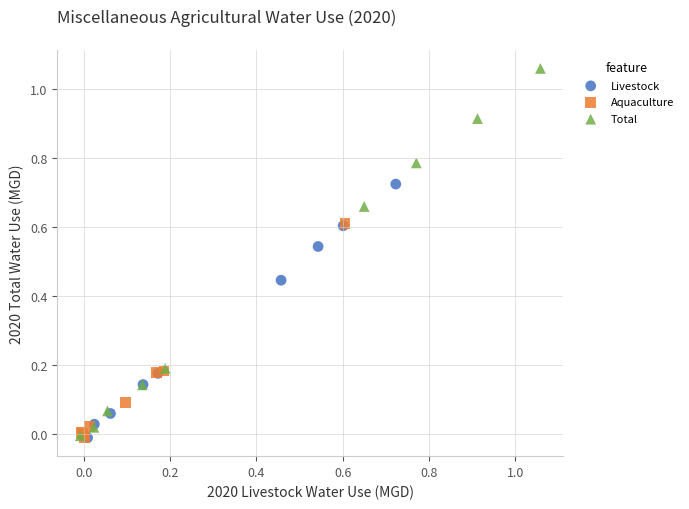

Which series has the widest spread of Y values?

Total